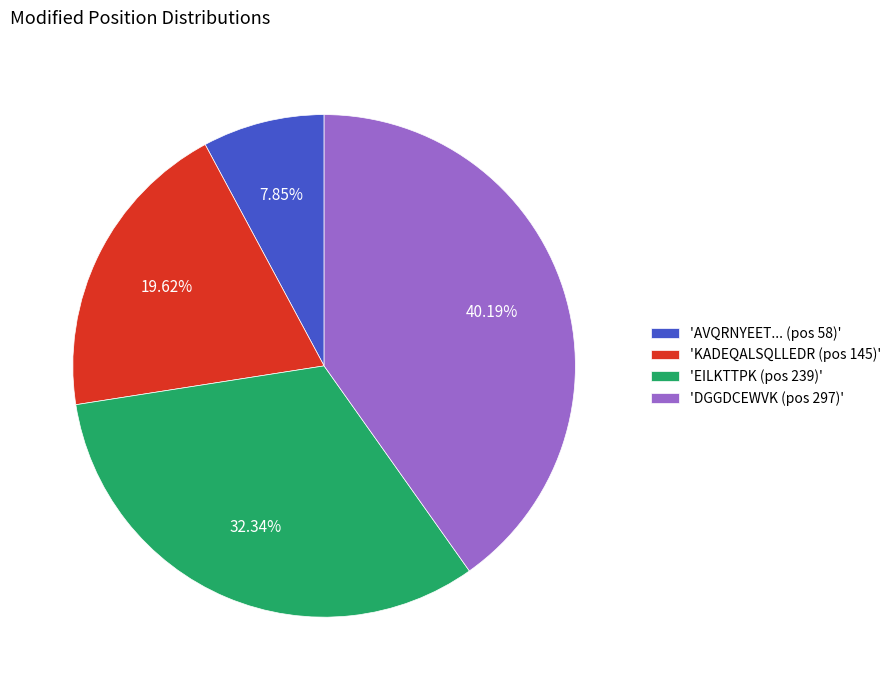

Is there any slice that represents more than half of the pie?

No